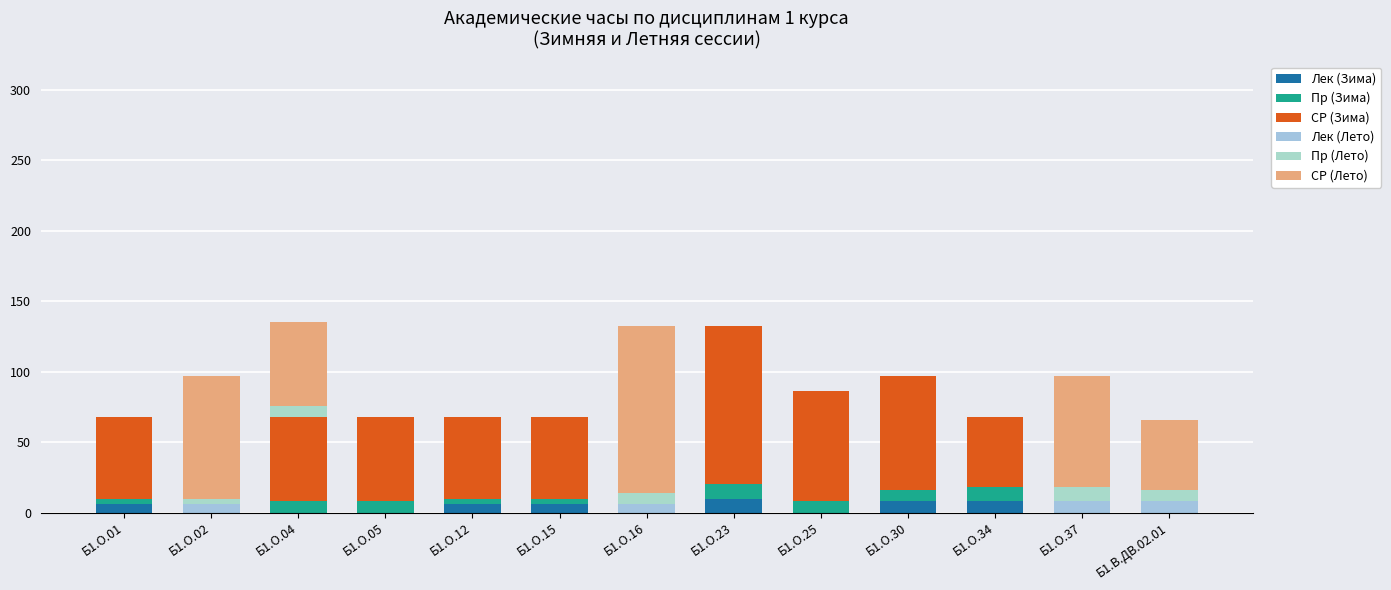

How many categories are shown in the chart?

13